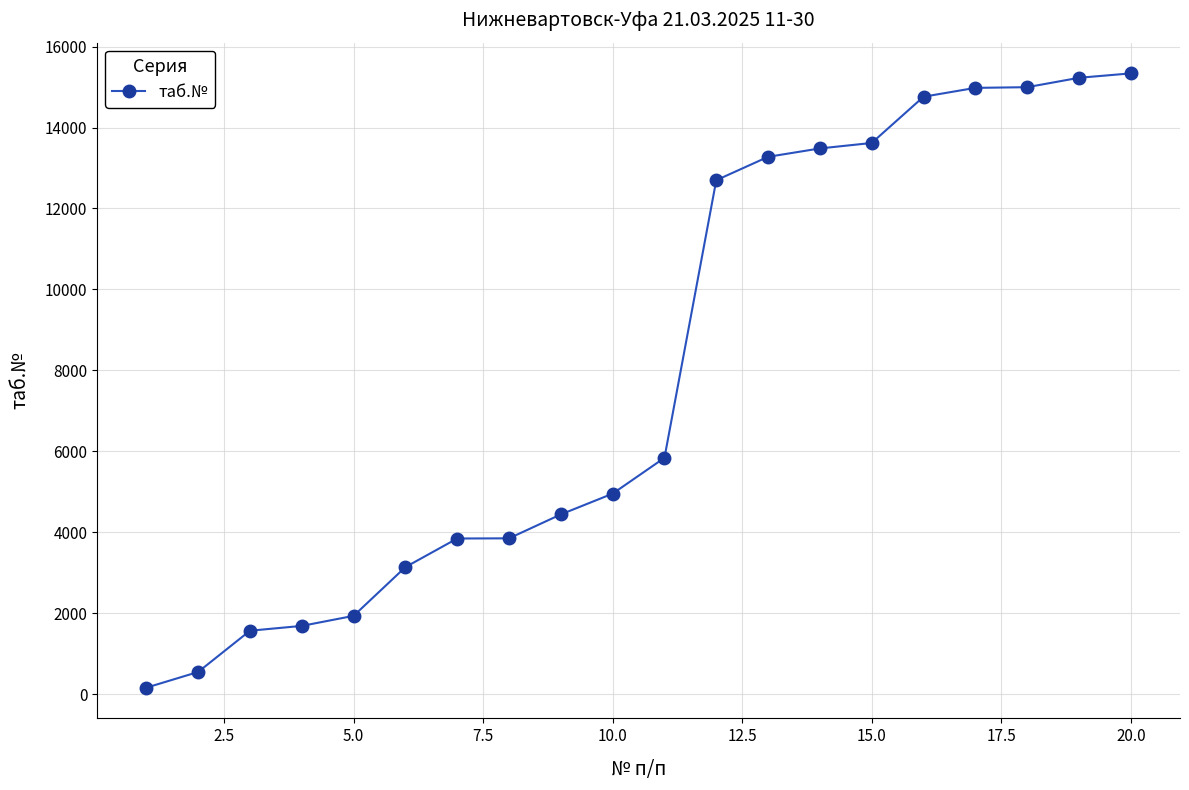

What is the difference between the maximum and minimum values?

15175